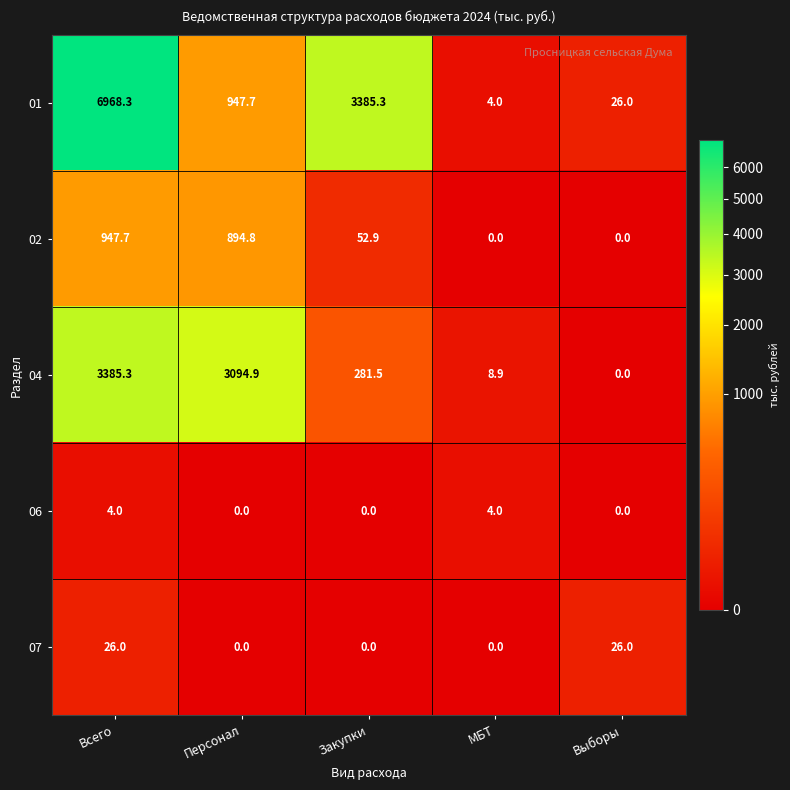

What is the average value of the 06 series?

1.6